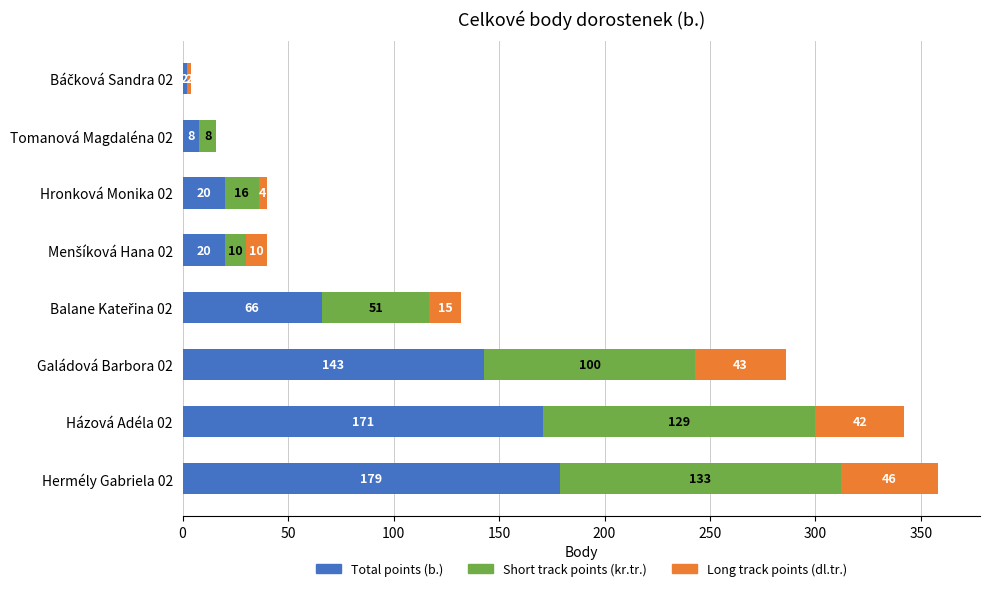

Which category has the highest value in the Total points (b.) series?

Hermély Gabriela 02